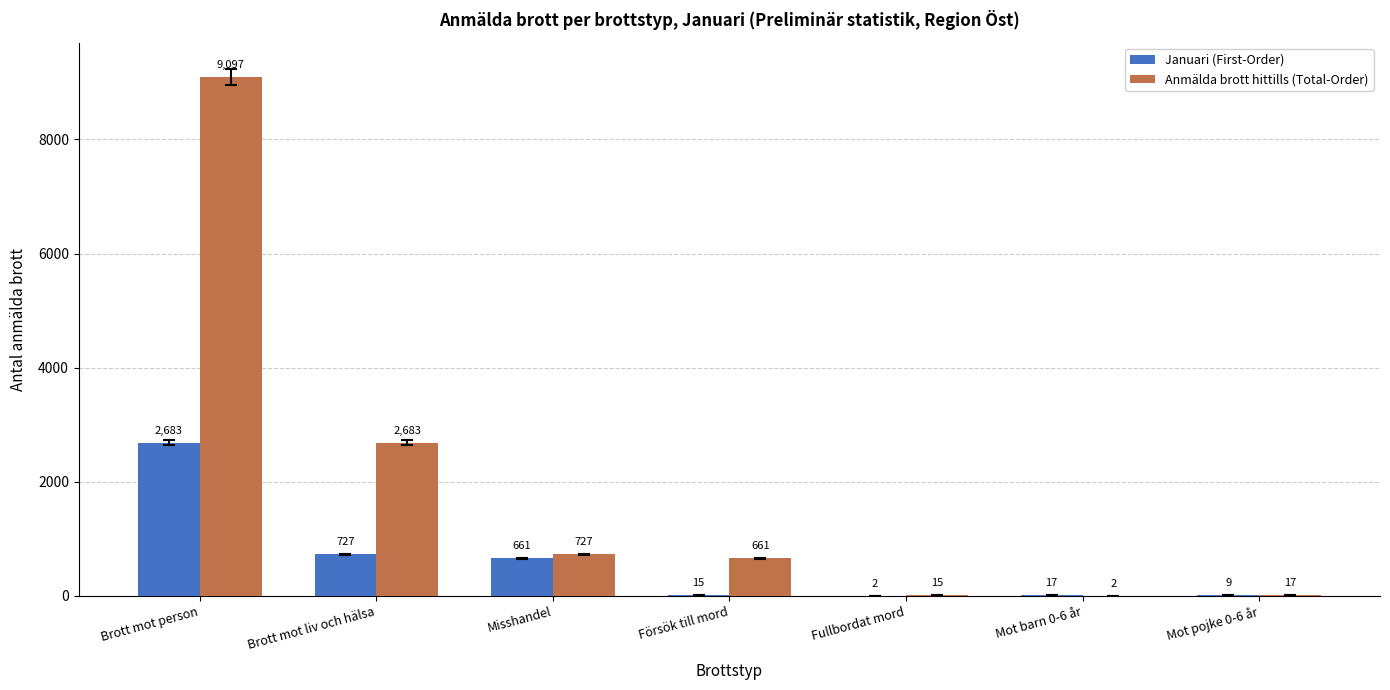

Are the bars horizontal?

No